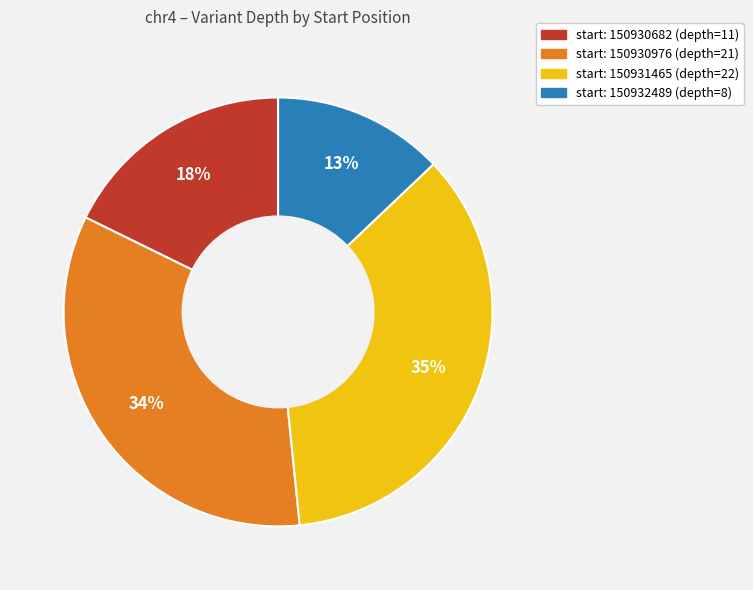

Does any single category account for the majority?

No